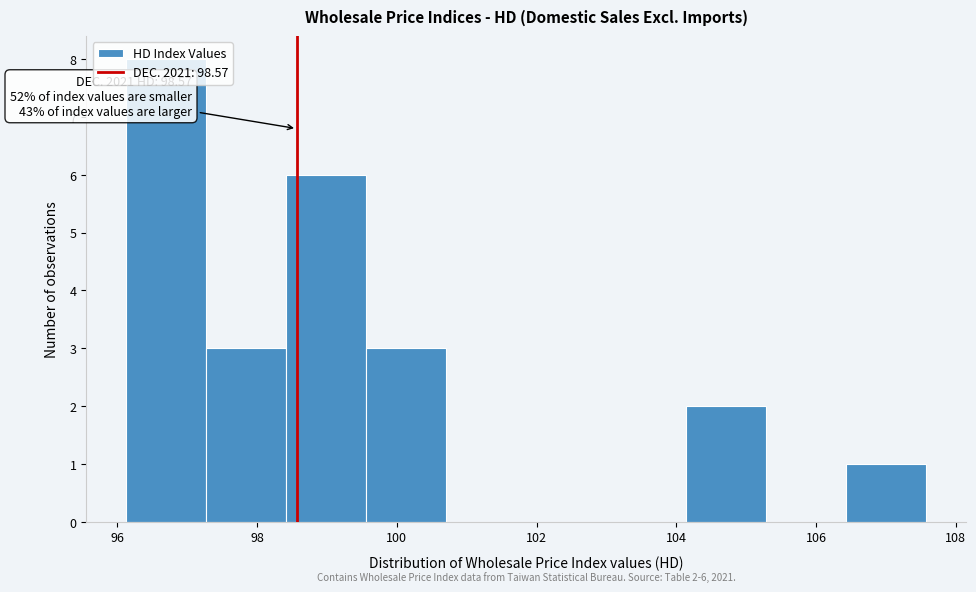

Over which range of the x-axis is the bar tallest?

96.2 to 97.2